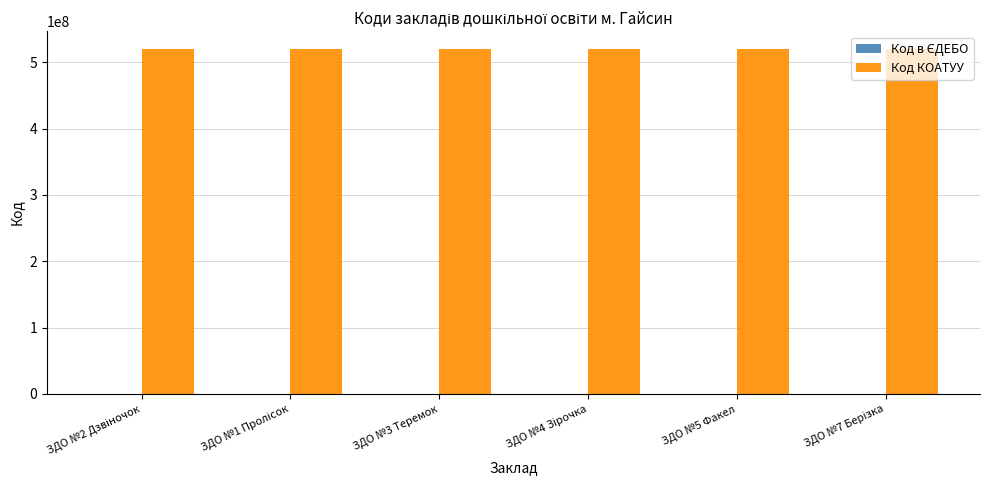

How many categories are shown in the chart?

6